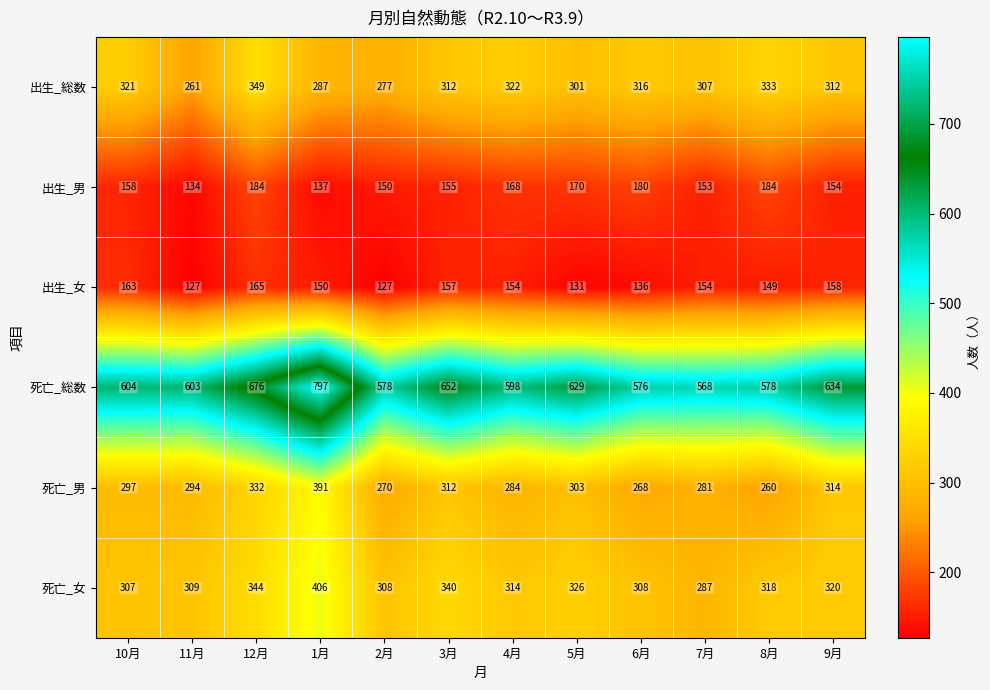

What is the difference between the maximum and minimum values in the 死亡_女 series?

119